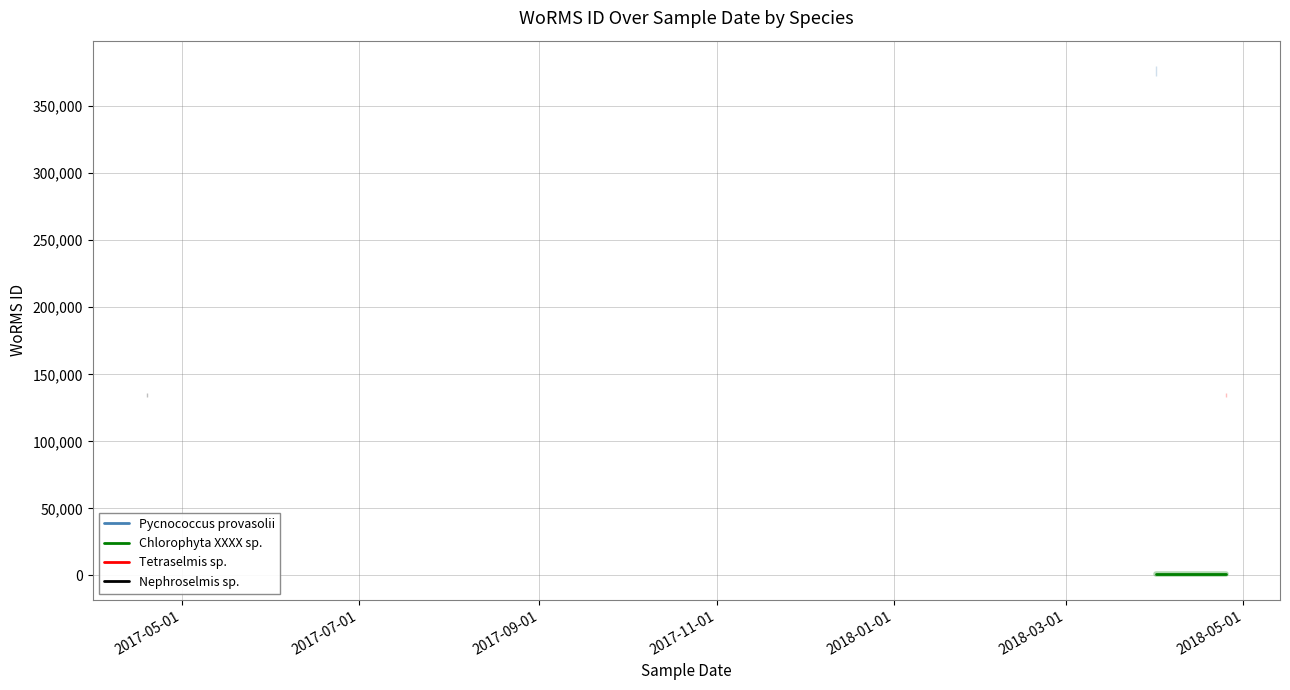

What is the total value across all series at 2018-05-01?

376874